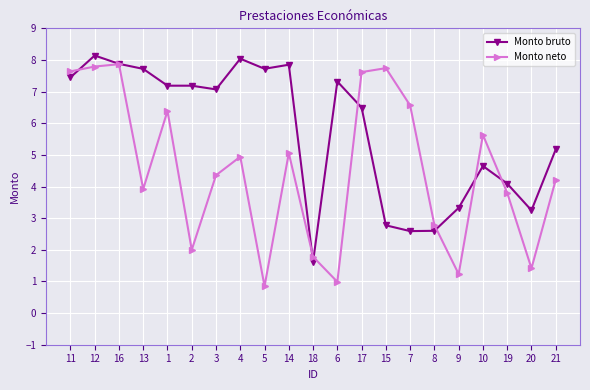

What is the difference between the Monto bruto values at 17 and 19?

2.4